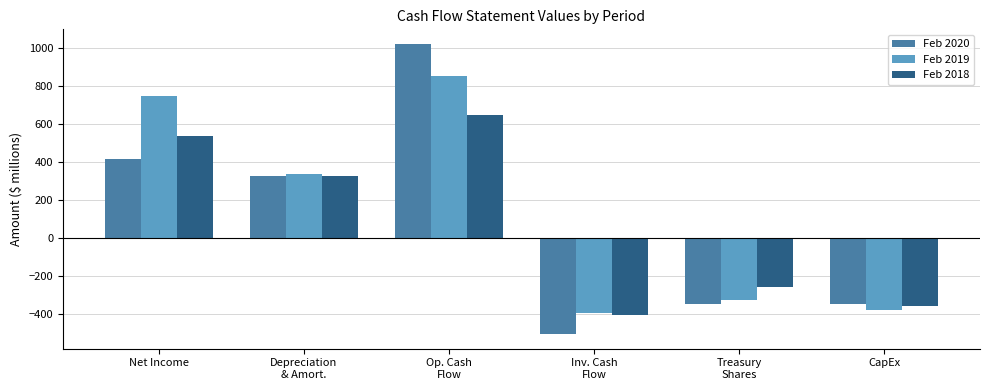

What is the minimum value shown in the chart?

-505.9